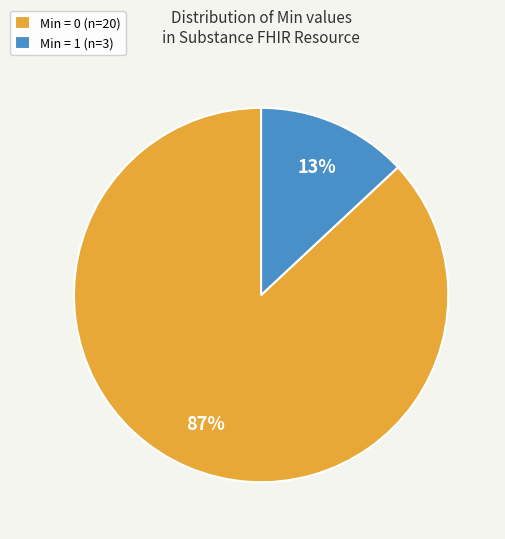

Does any single category account for the majority?

Yes